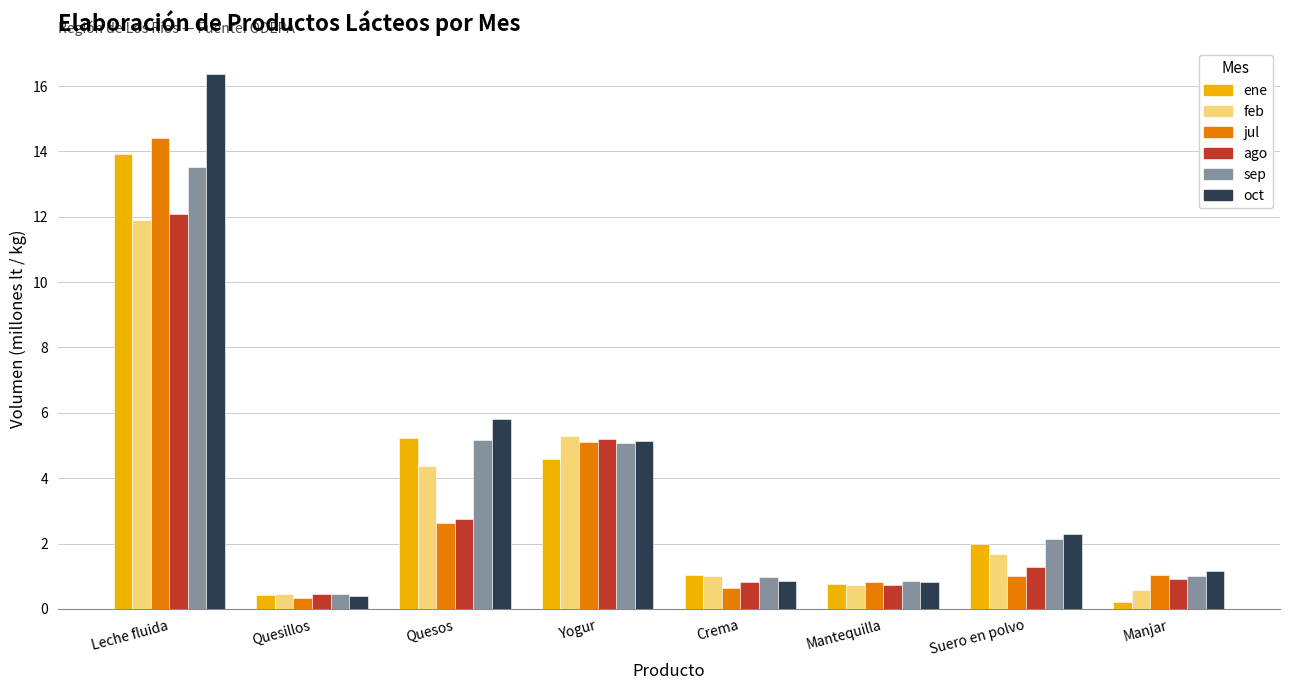

How many distinct data groups are displayed?

6